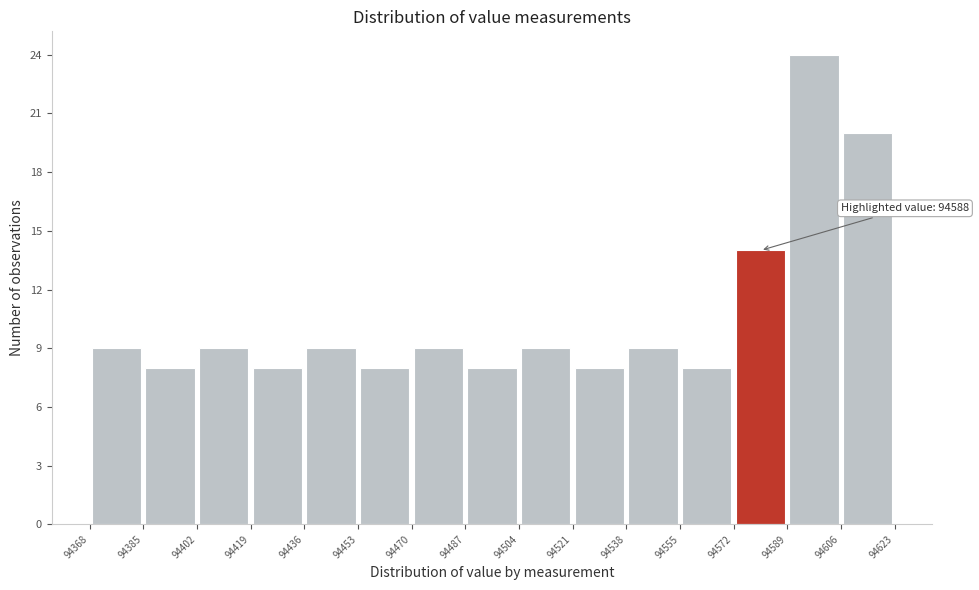

Over which range of the x-axis is the bar tallest?

94589 to 94606